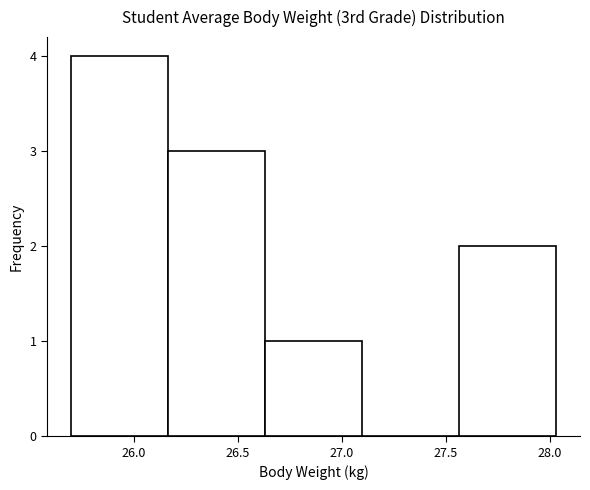

Reading left to right, transcribe this chart: for each bar, give the range it covers on the x-axis and its height. Neither the bar edges nor the heights are printed on the chart, so give them approximately, as read against the axes.

25.70 to 26.15: 4
26.15 to 26.65: 3
26.65 to 27.10: 1
27.10 to 27.55: 0
27.55 to 28.05: 2